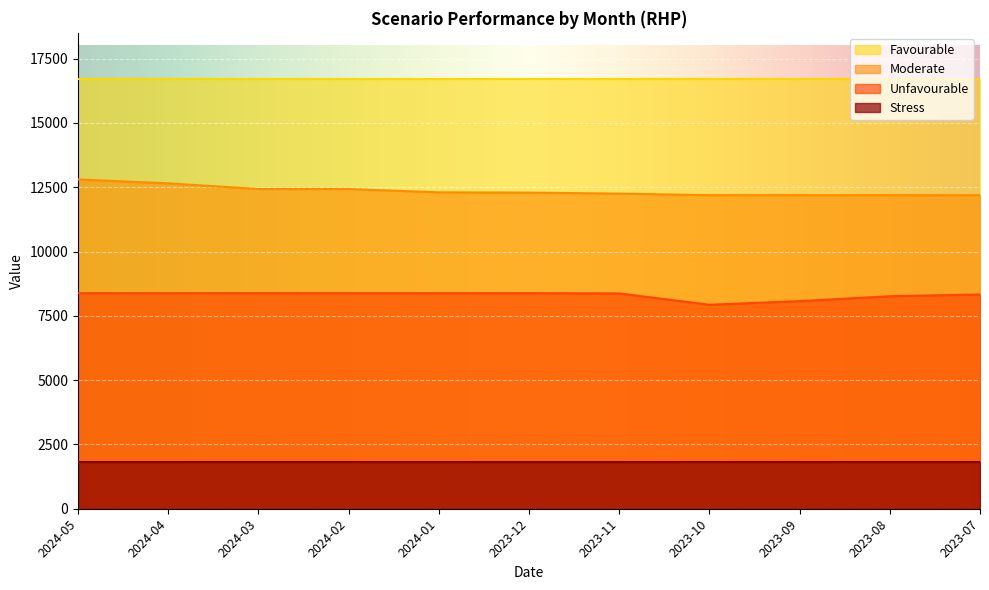

In Unfavourable, how many points are lower than both neighbors (excluding endpoints)?

1